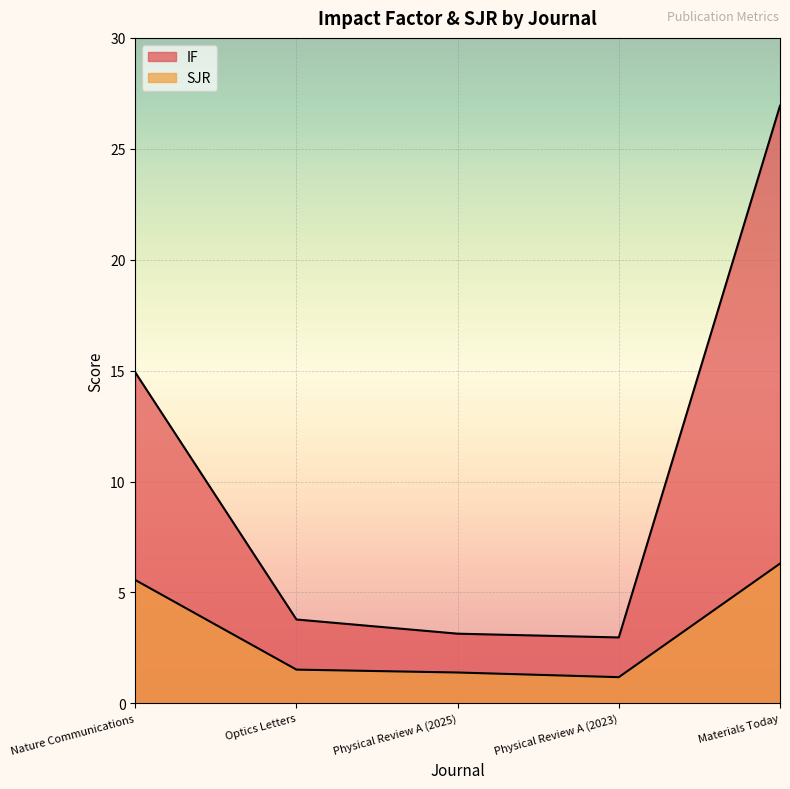

What is the label of the 1st point from the right?

Materials Today